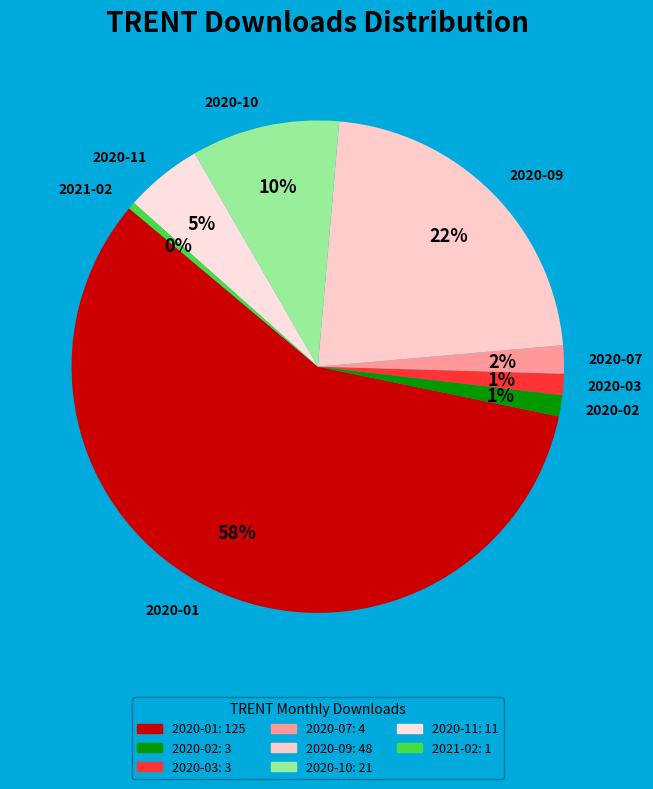

Combined, do 2020-10 and 2020-02 account for over 50%?

No